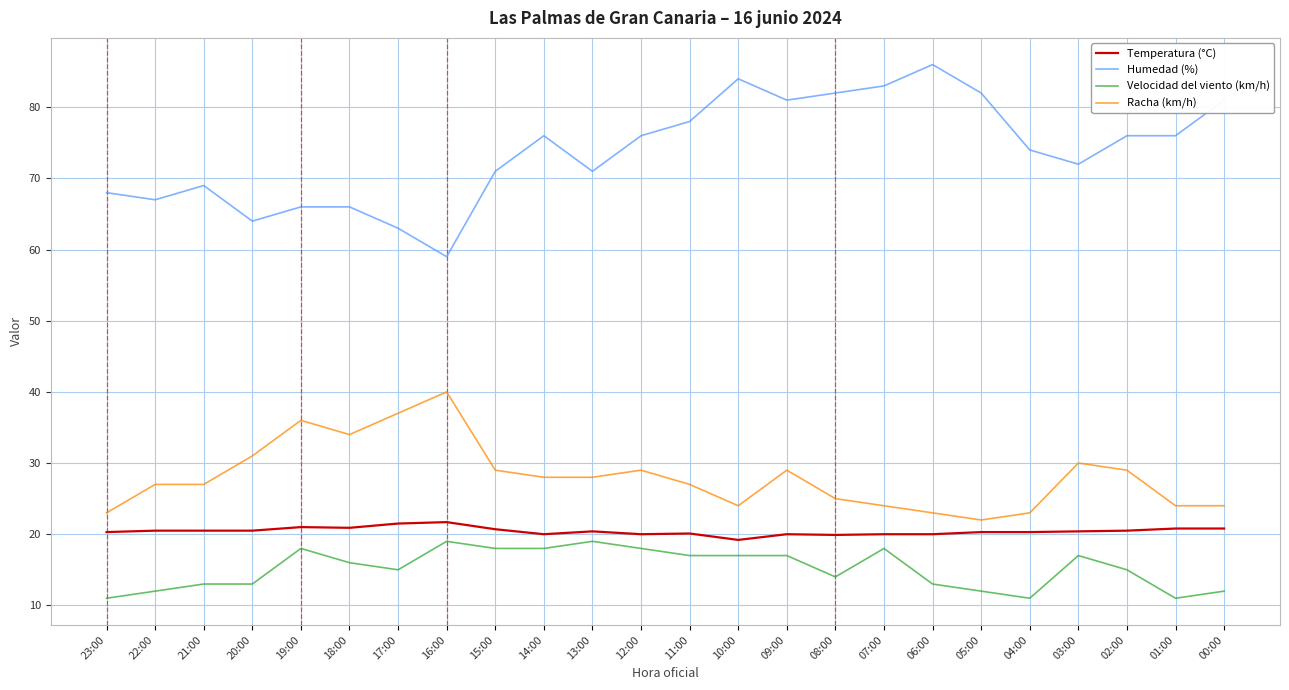

Which category has the highest value in the Racha (km/h) series?

16:00